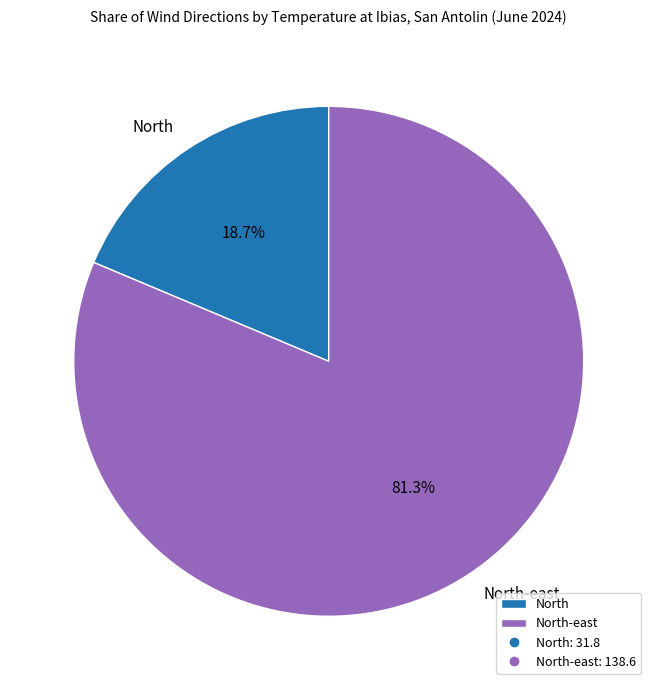

Which has a higher value, North-east or North?

North-east